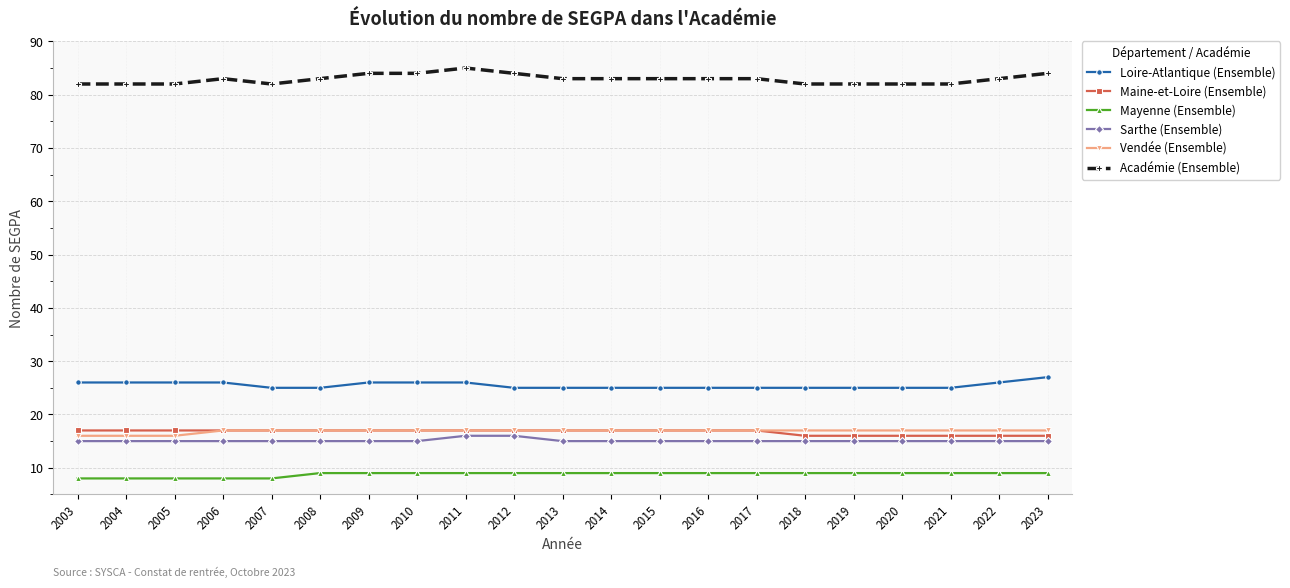

The value of Vendée (Ensemble) at 2007 is 17. True or false?

True